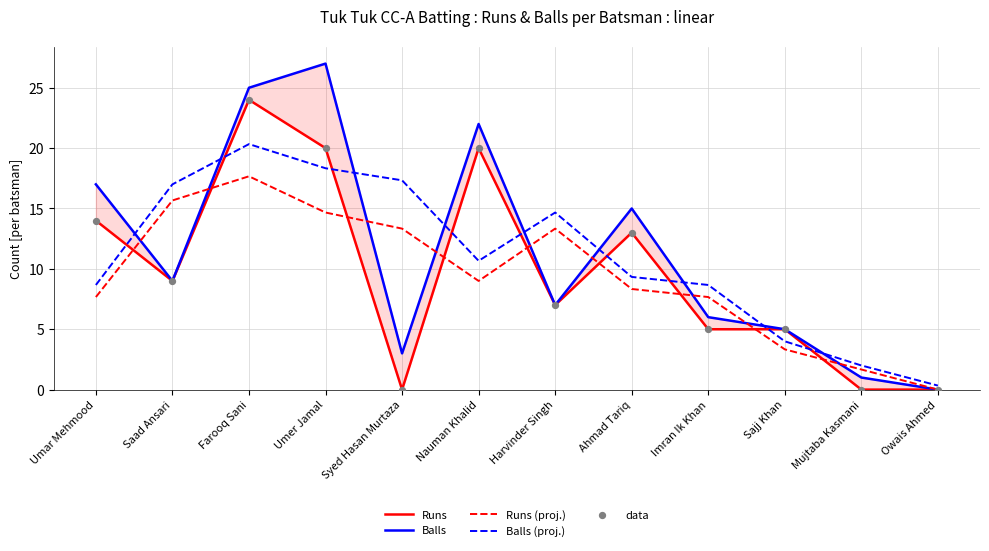

At how many categories does at least one series exceed 26?

1